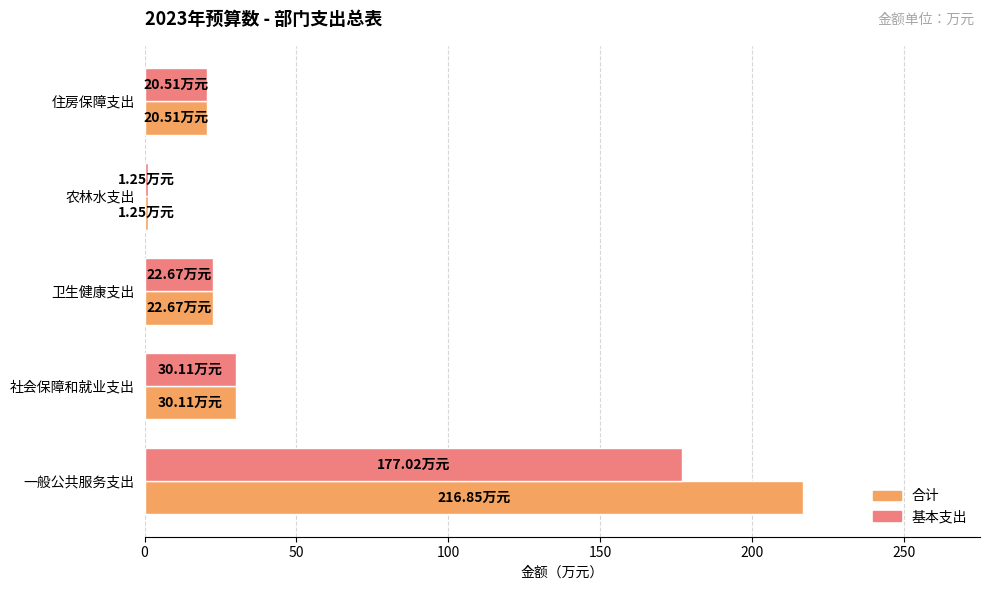

Which label corresponds to the smallest value in the chart?

农林水支出